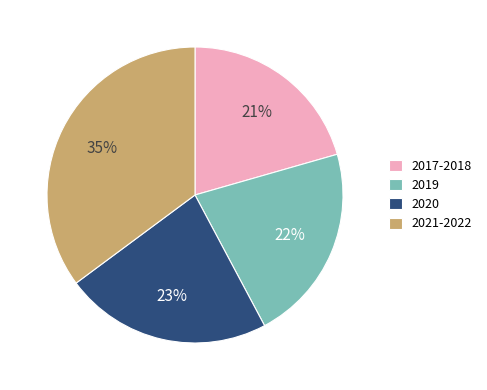

True or false: 2021-2022 accounts for 45% of the total.

False